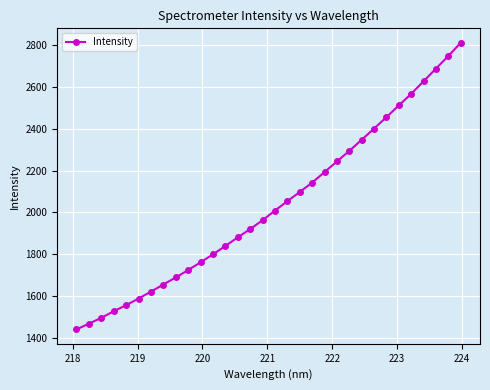

What is the difference between the maximum and minimum values?

1367.0